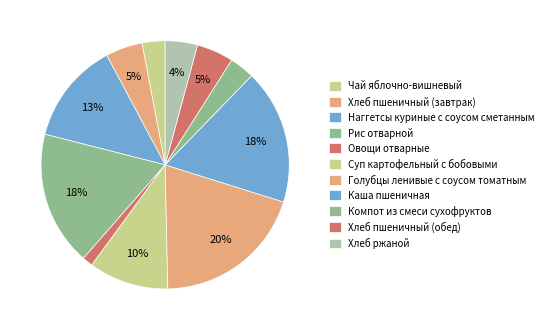

Count the number of slices in the pie.

11